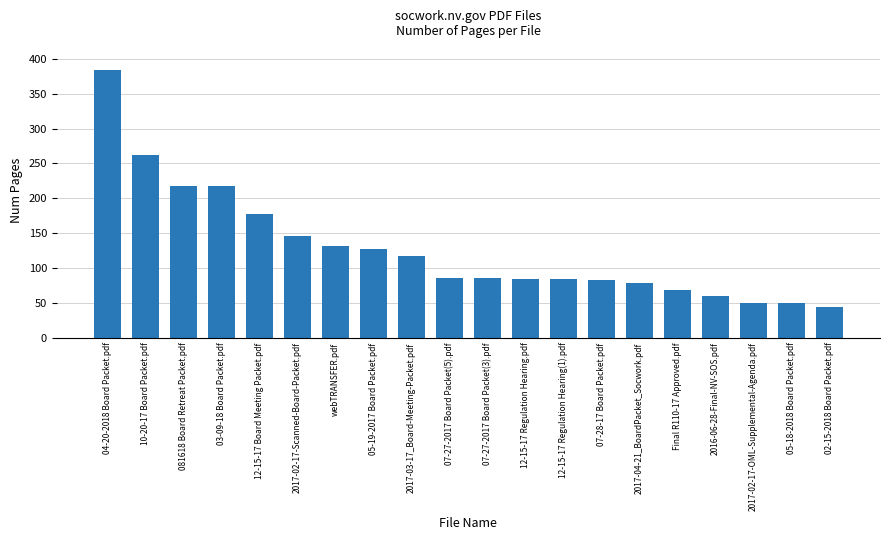

What is the minimum value shown in the chart?

44